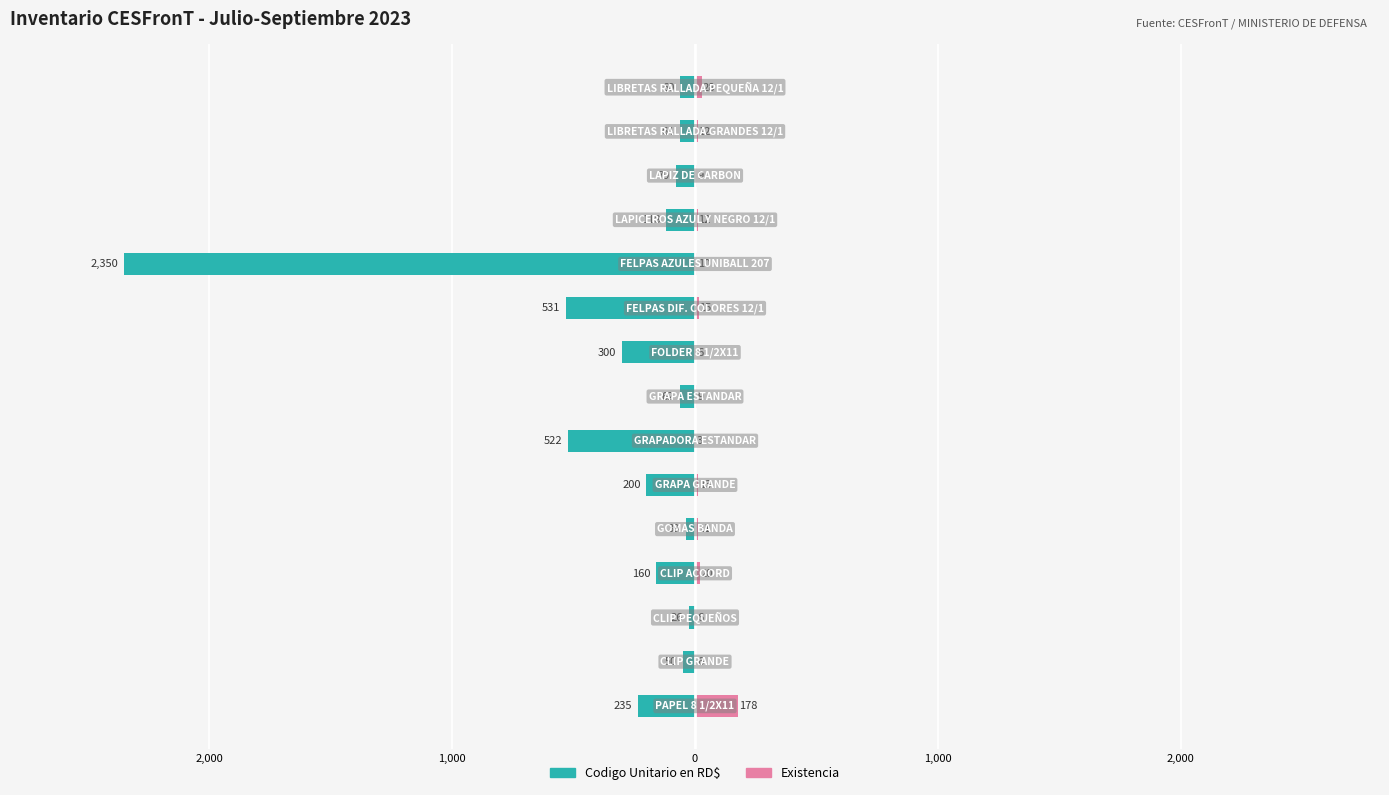

Which series changed the most between 1,000 and 7?

Codigo Unitario en RD$